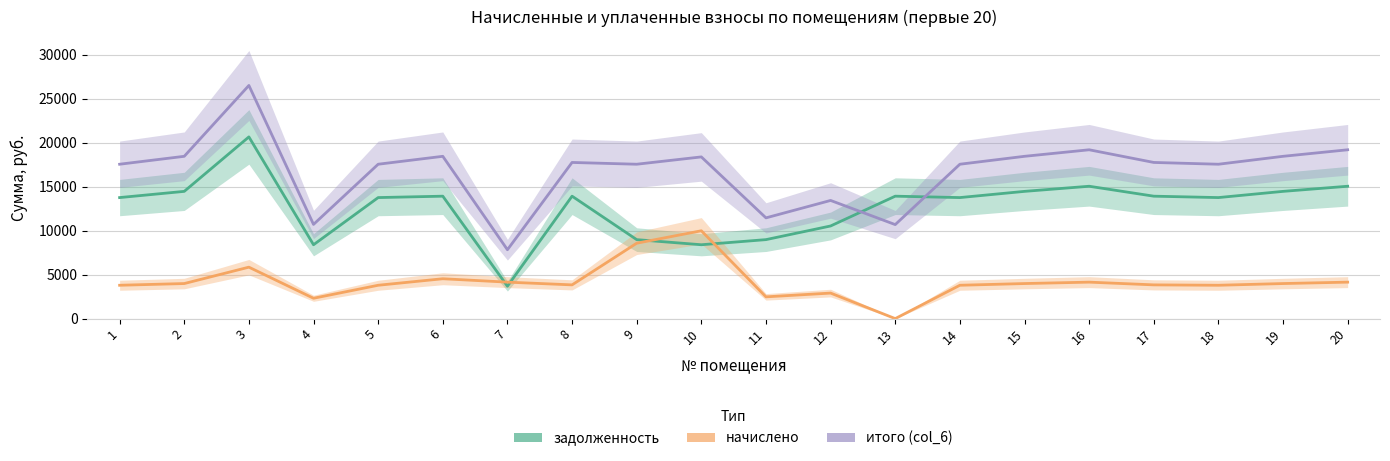

What is the value of the итого (col_6) point at the 11th from the left?

11452.5